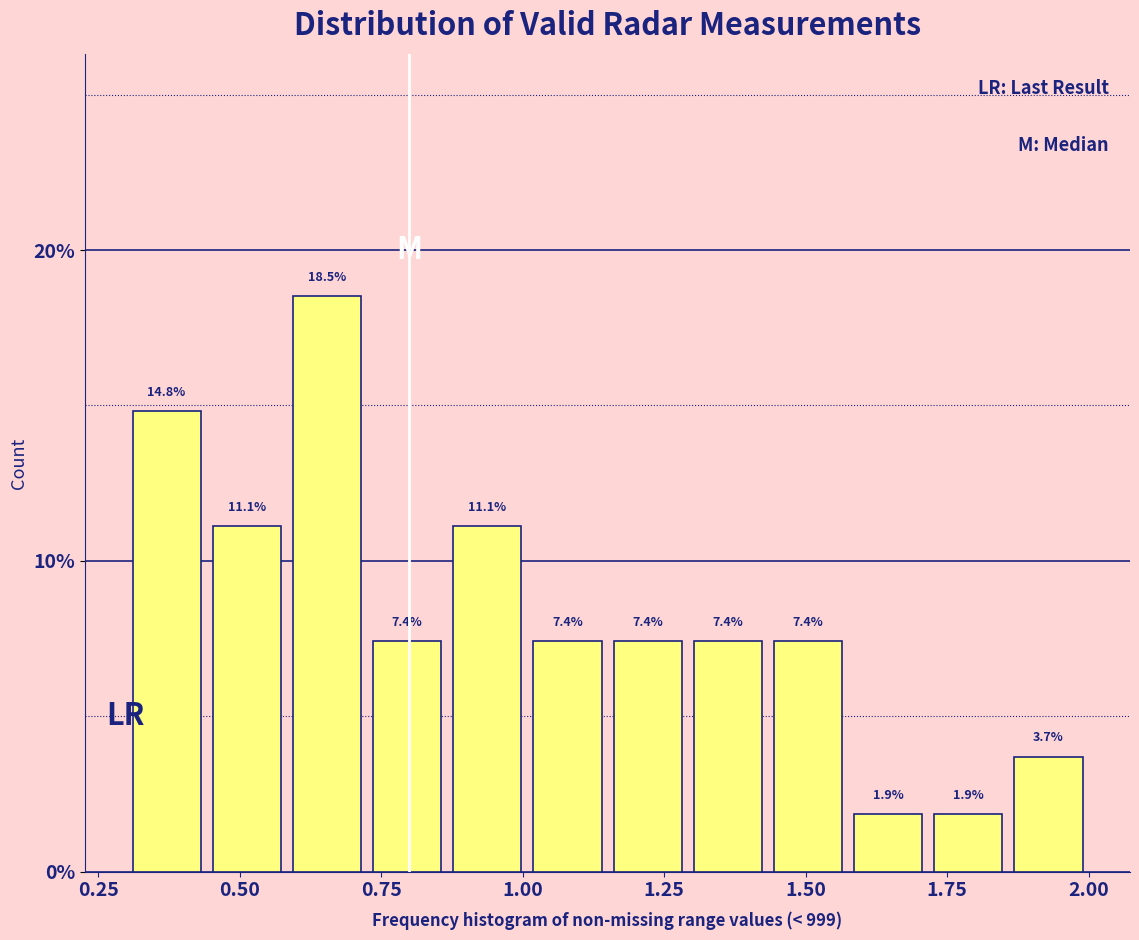

Around what value on the x-axis is the tallest bar? Give the approximate position of its centre, as read against the axis.

0.65